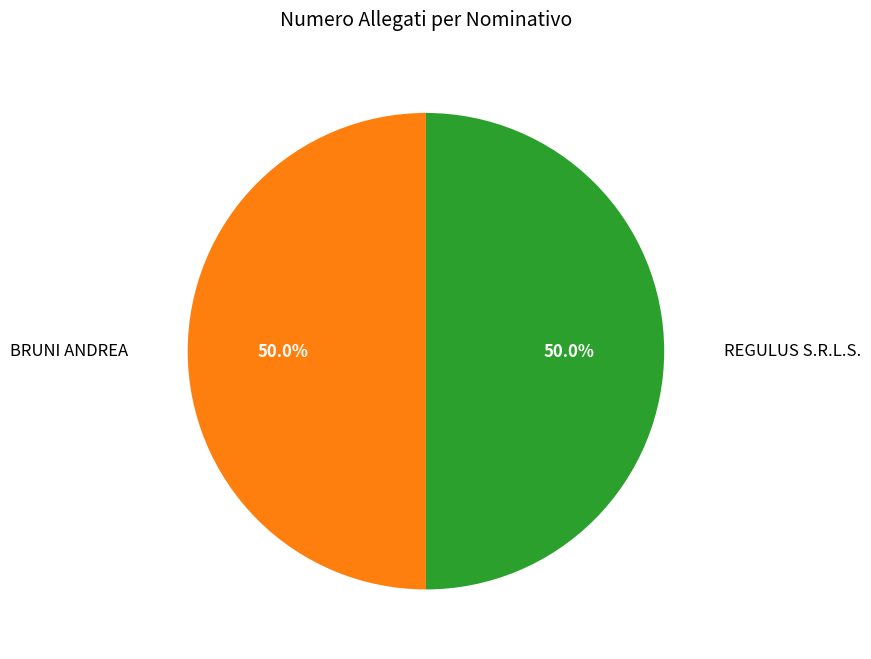

How many slices are in this pie chart?

2